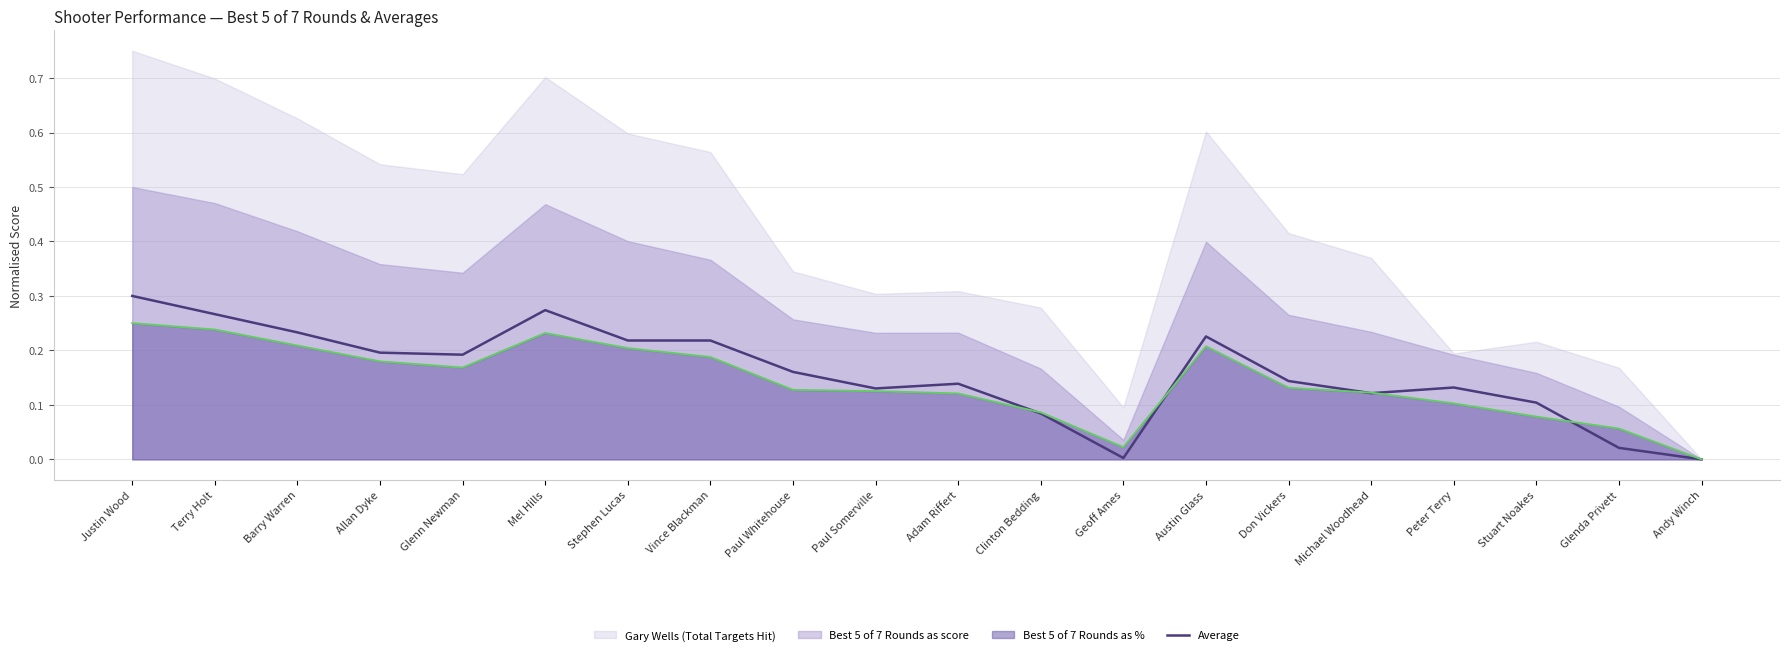

What value does the Average series have at Paul Somerville?

0.1